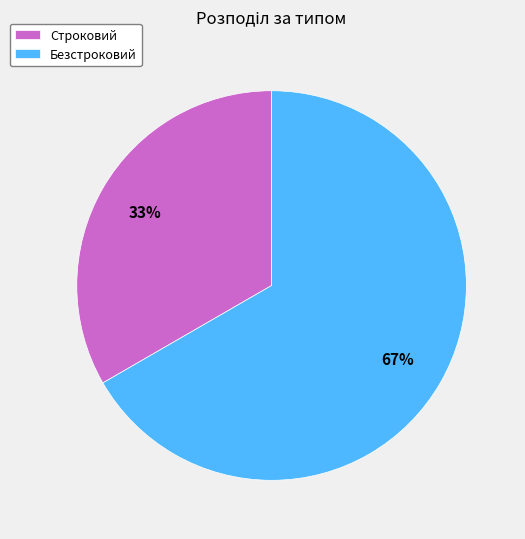

Do Безстроковий and Строковий together represent more than half of the pie?

Yes